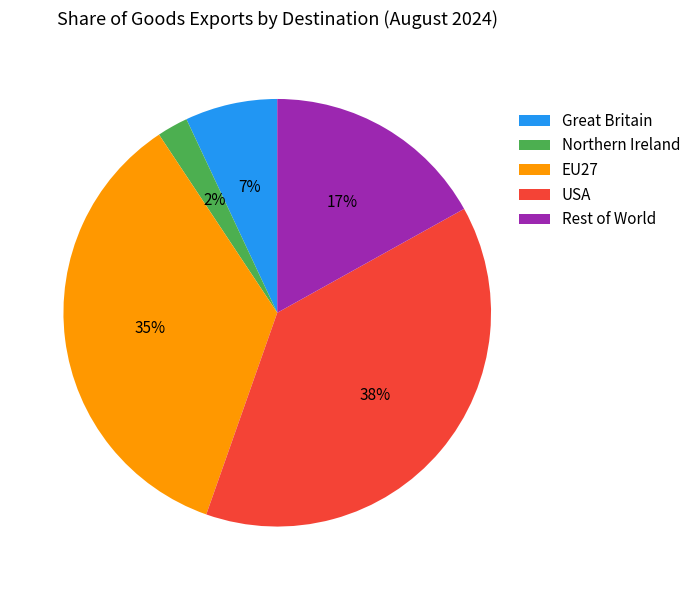

Does Great Britain represent more than half of the total?

No